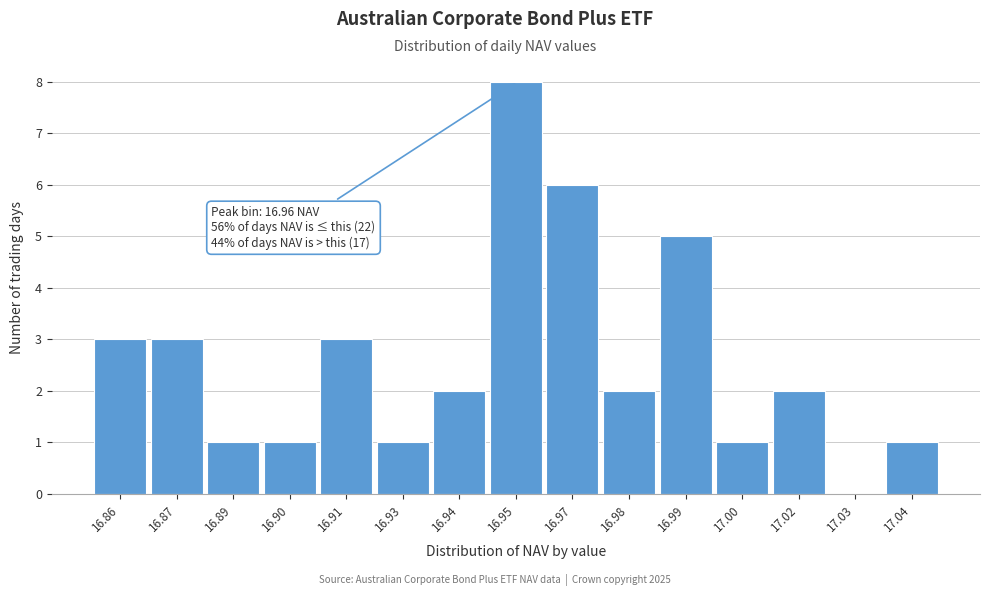

Reading left to right, what are all the values shown in this chart?

16.86=3	16.87=3	16.89=1	16.90=1	16.91=3	16.93=1	16.94=2	16.95=8	16.97=6	16.98=2	16.99=5	17.00=1	17.02=2	17.03=0	17.04=1